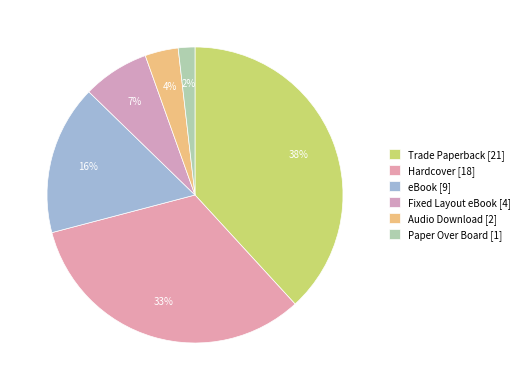

What is the change in value from Trade Paperback to eBook?

-12